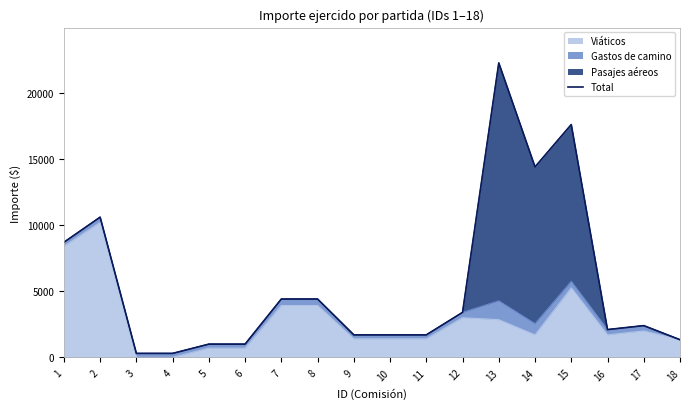

What is the maximum value shown in the chart?

22262